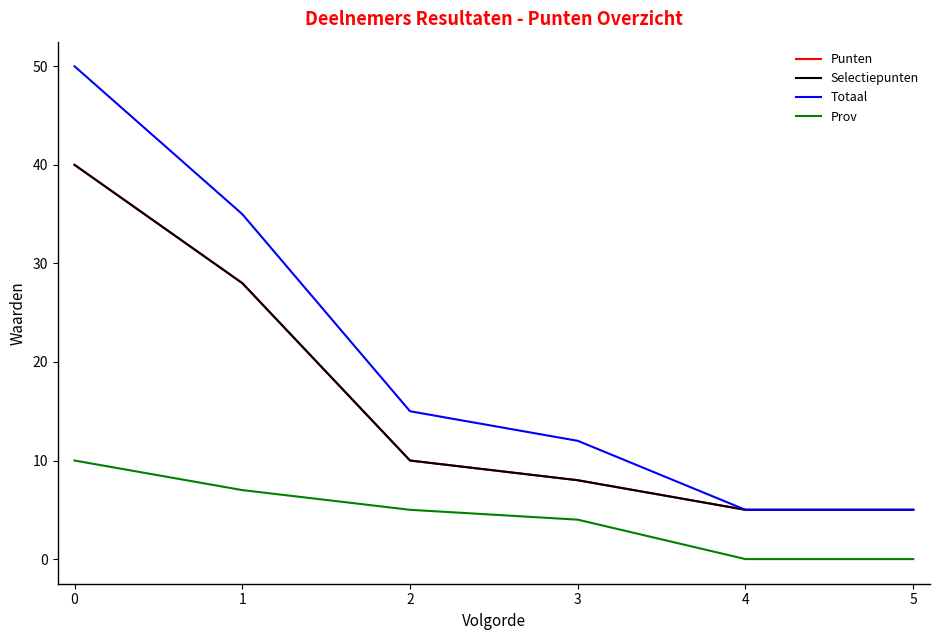

Where is Prov nearest to the value 5?

2